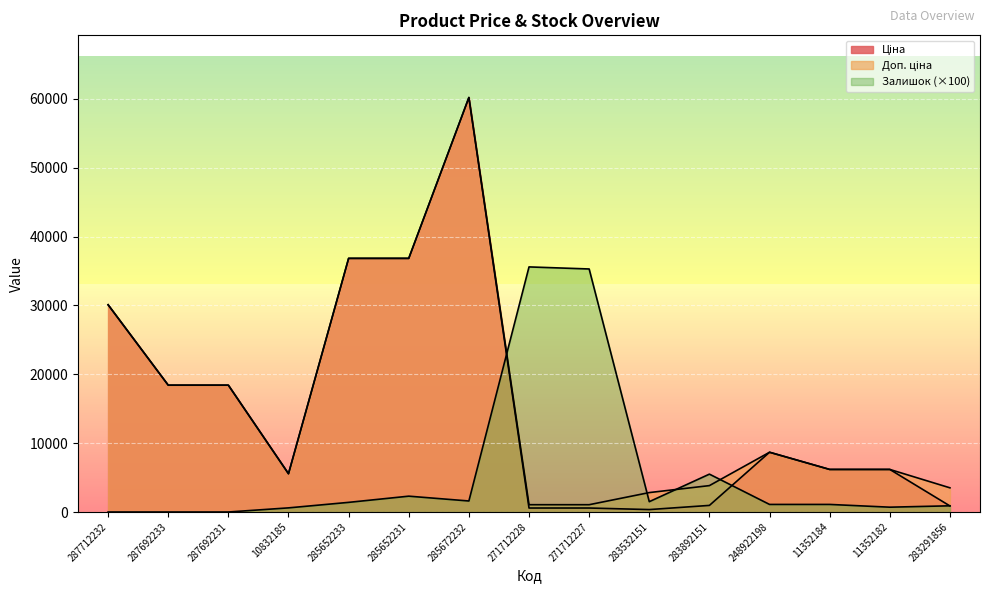

What is the label of the 11th point from the left?

283892151